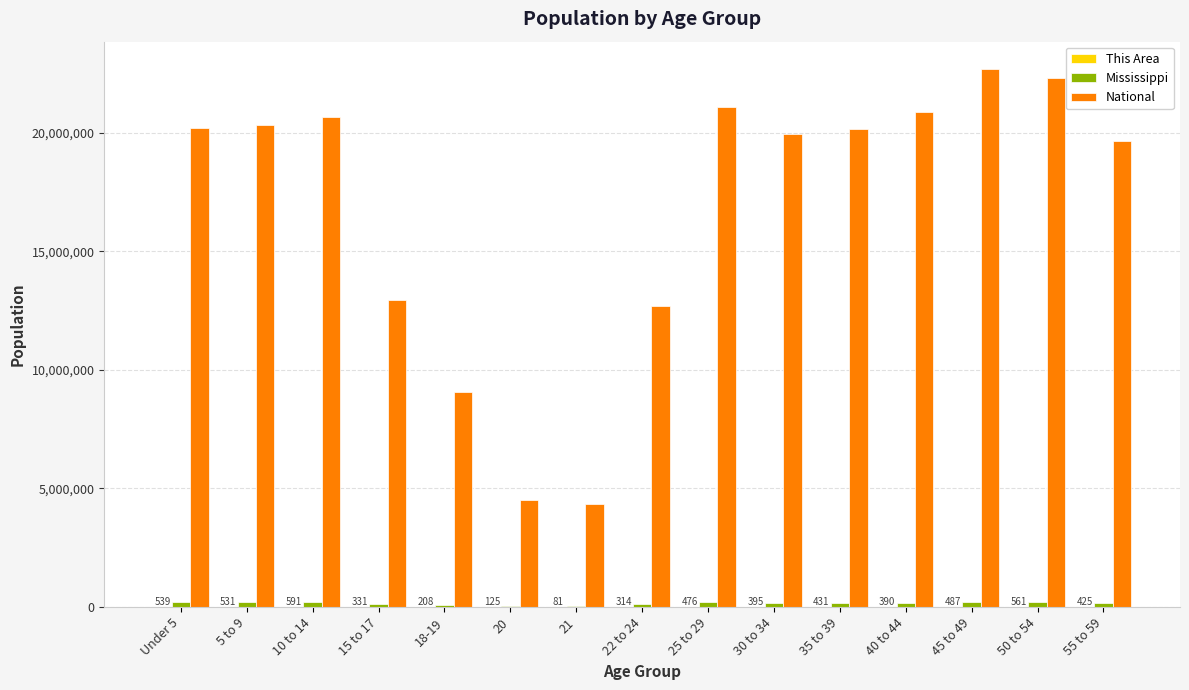

Which series has the largest total across all categories?

National